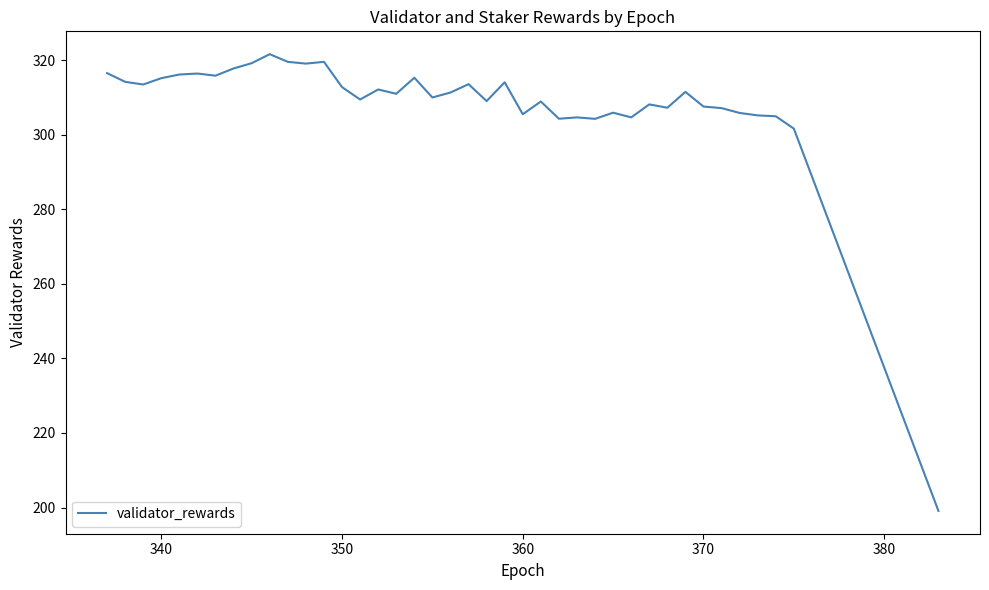

What is the difference between the second highest and minimum values?

120.5